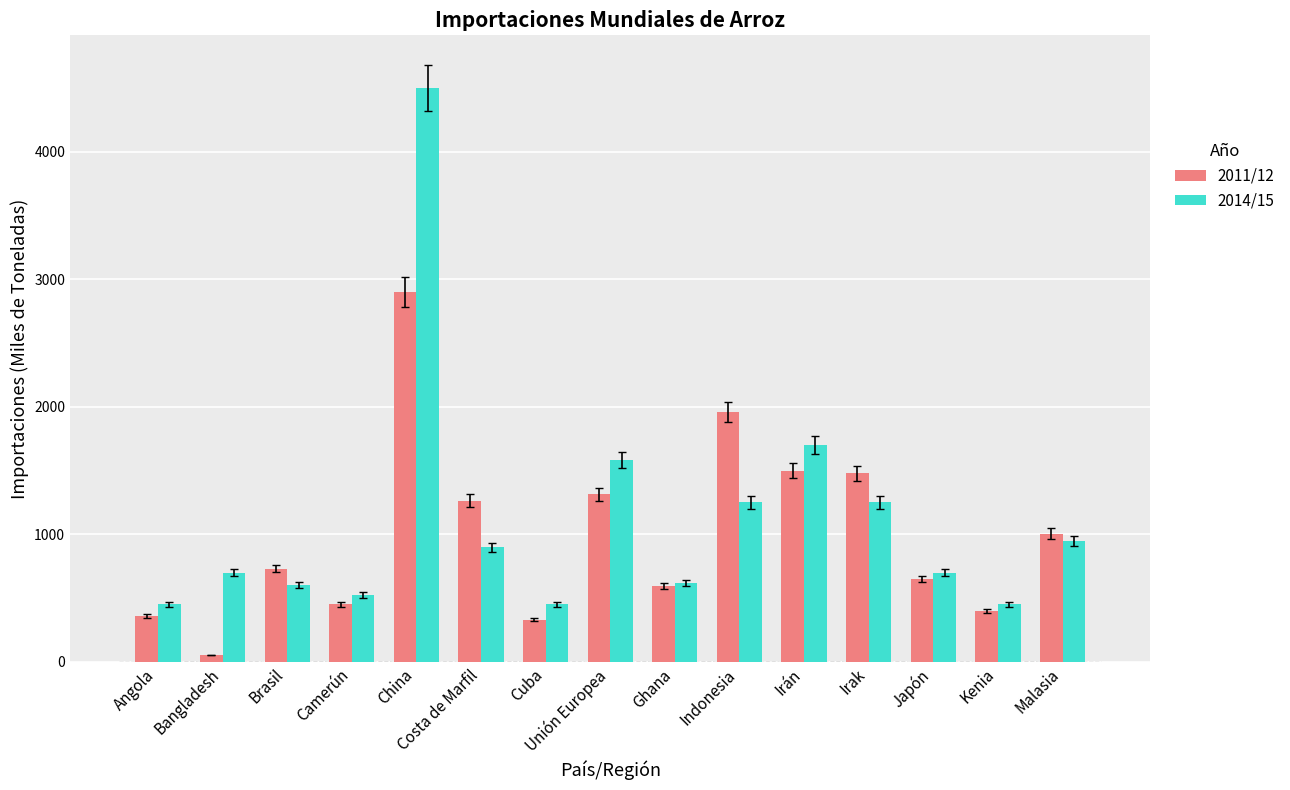

Which category has the lowest value in the 2011/12 series?

Bangladesh